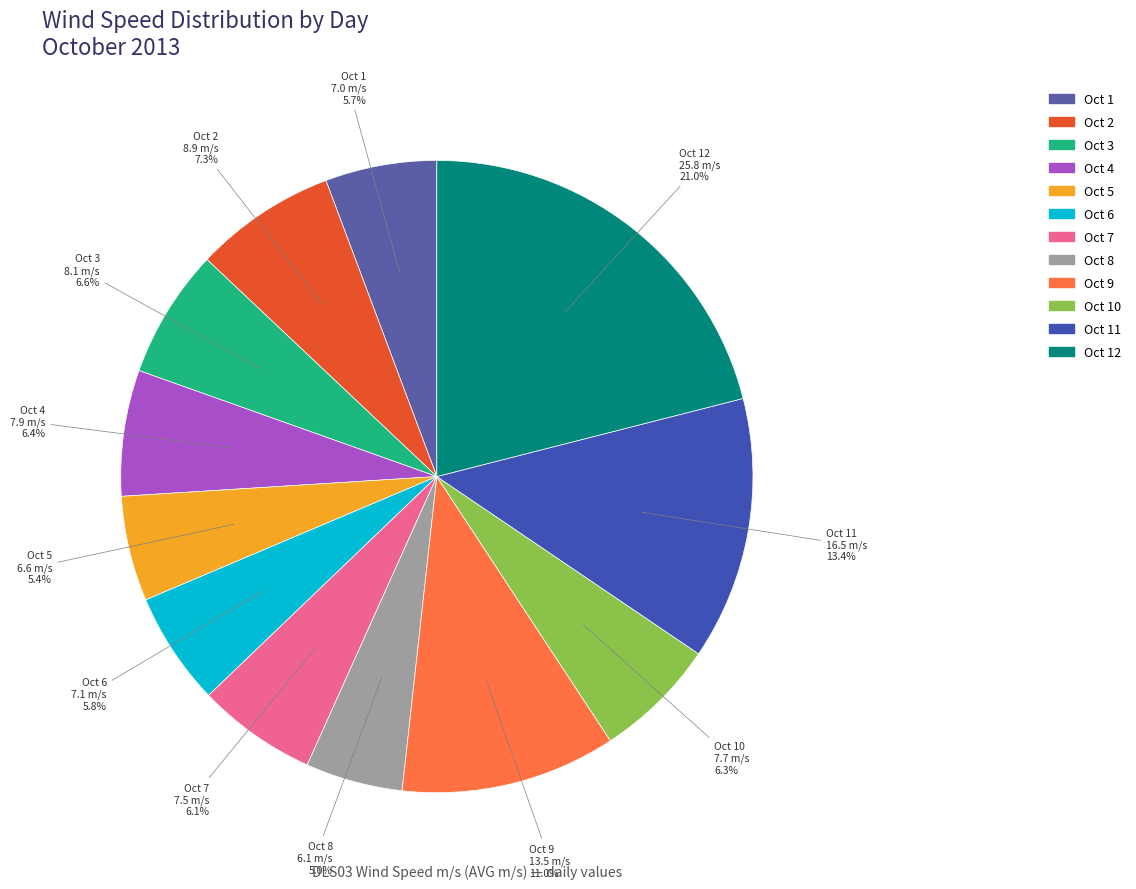

How many segments does this pie chart have?

12